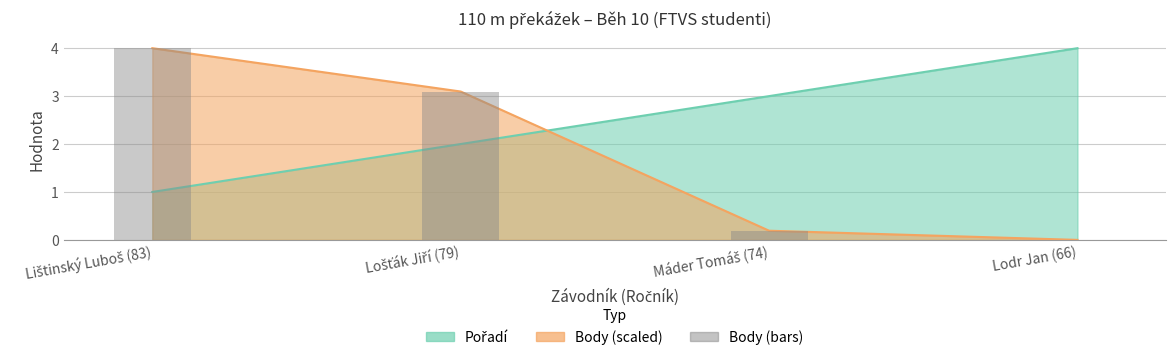

What is the label of the 1st bar from the right?

Lodr Jan (66)